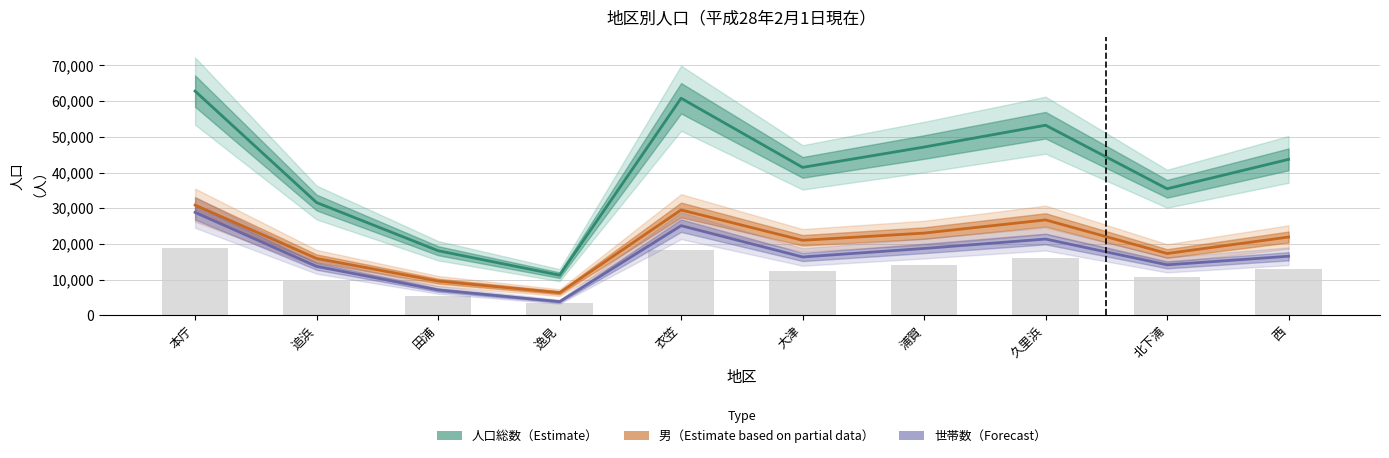

Reading left to right, what are all the values shown in this chart?

人口総数（Estimate）: 本庁=62816	追浜=31588	田浦=18090	逸見=11239	衣笠=60817	大津=41448	浦賀=47141	久里浜=53258	北下浦=35455	西=43687
男（Estimate based on partial data）: 本庁=30867	追浜=15932	田浦=9581	逸見=6337	衣笠=29516	大津=21007	浦賀=23031	久里浜=26722	北下浦=17308	西=21926
世帯数（Forecast）: 本庁=28833	追浜=13707	田浦=7100	逸見=3820	衣笠=25113	大津=16333	浦賀=18726	久里浜=21362	北下浦=14137	西=16543